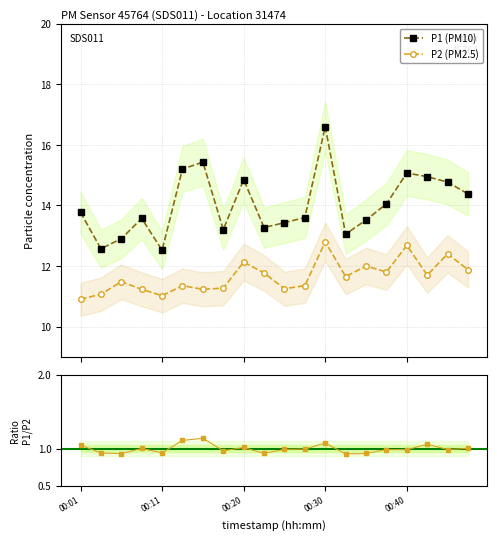

True or false: P2 (PM2.5) and P1 (PM10) cross at least once.

False